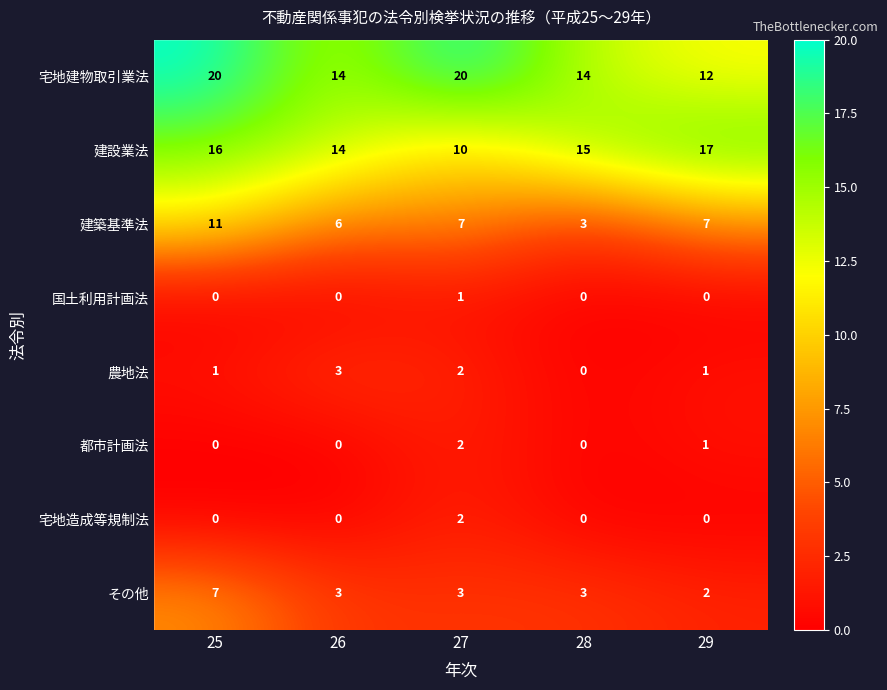

What is the maximum value shown in the chart?

20